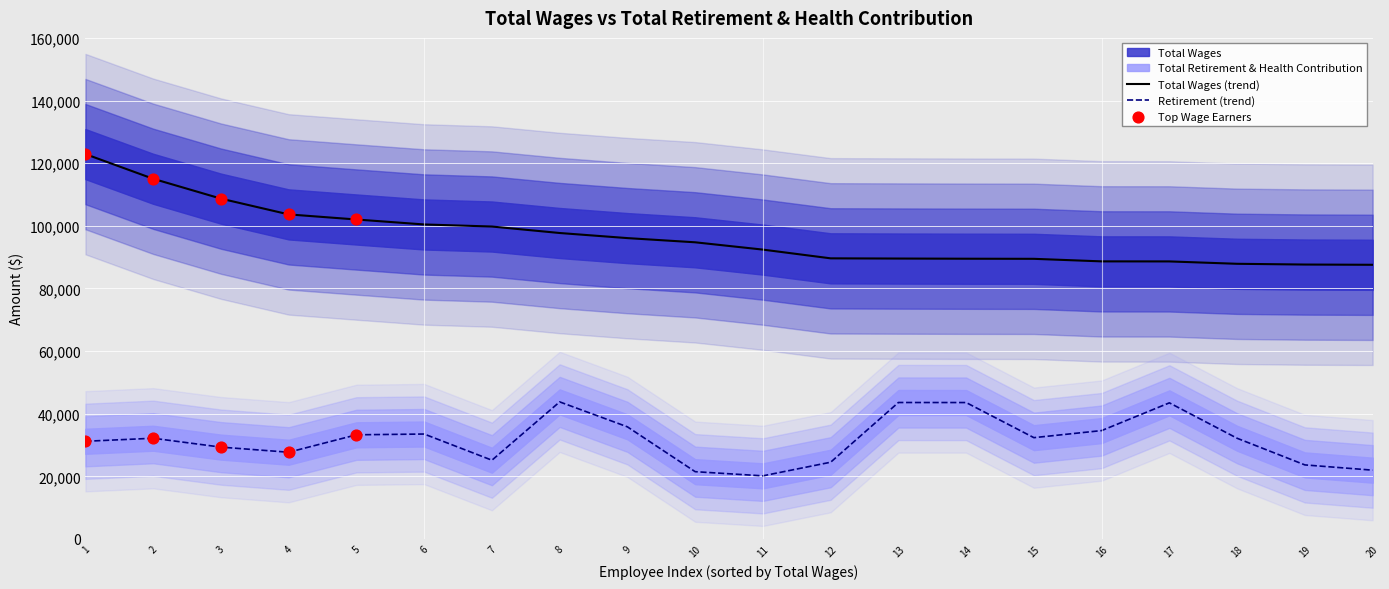

True or false: Total Wages (trend) and Retirement (trend) cross at least once.

False